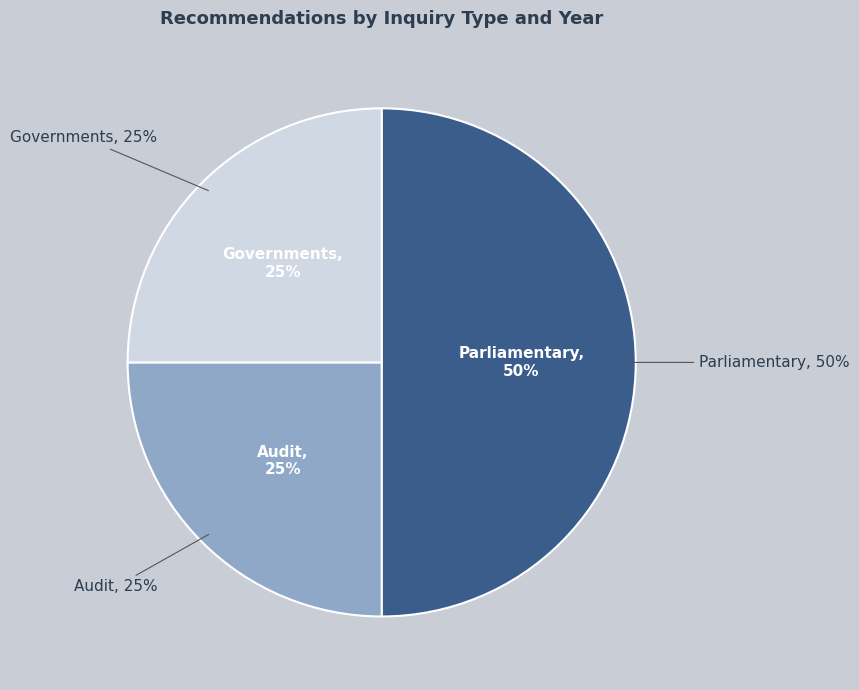

What is the largest slice in the pie chart?

Parliamentary (2013)